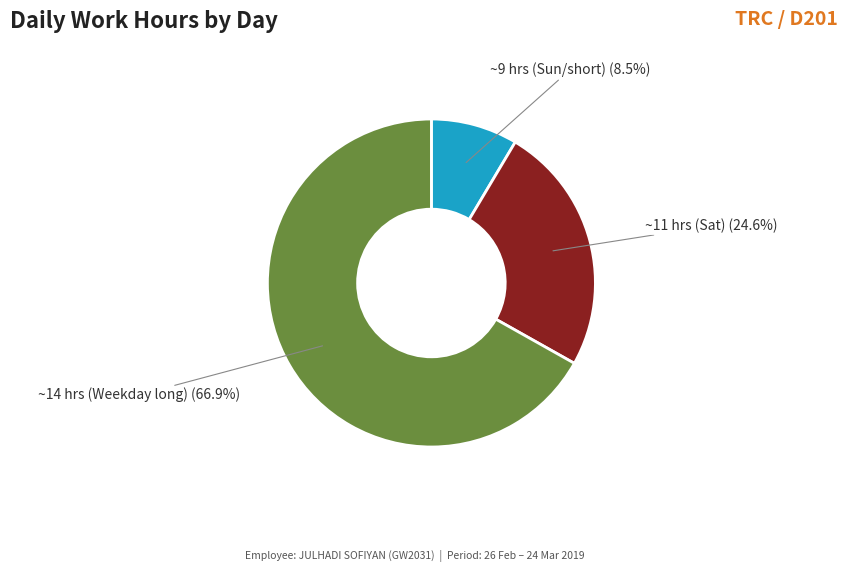

To the nearest percent, what is the difference between the largest and smallest slice percentages?

58%